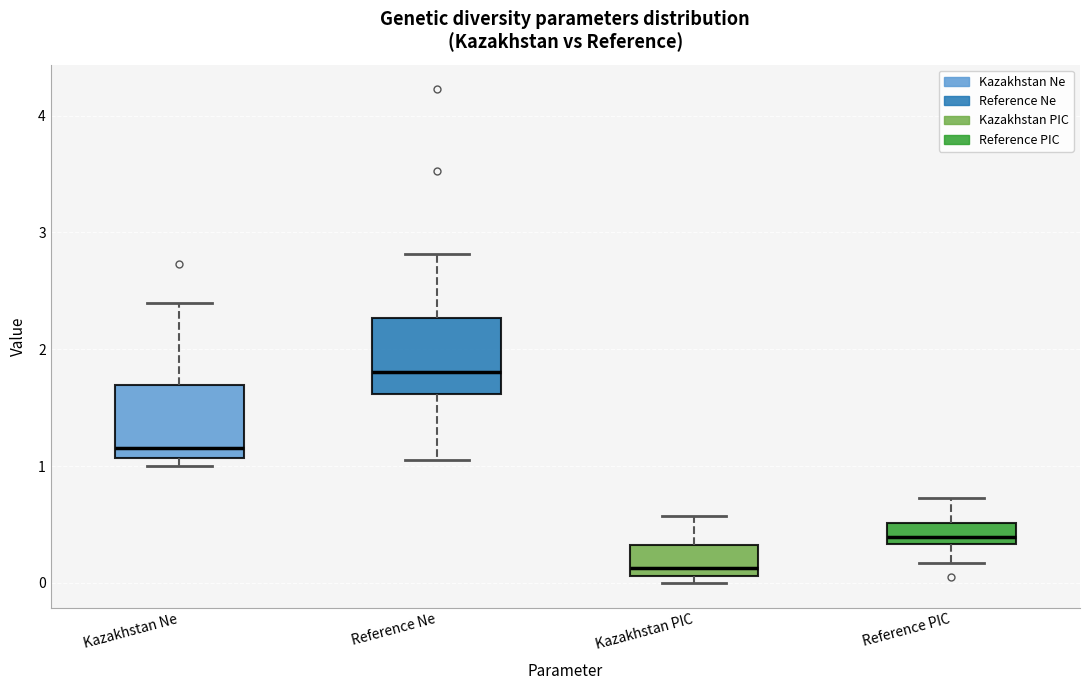

Reading left to right, transcribe this box plot: for each box, give where its median line is, the range the box spans, and where its two whiskers end, as read against the y-axis. The values are not printed on the chart, so give them approximately, as read against the axis.

Kazakhstan Ne: median 1.2, box 1.1 to 1.7, whiskers 1.0 to 2.4
Reference Ne: median 1.8, box 1.6 to 2.3, whiskers 1.1 to 2.8
Kazakhstan PIC: median 0.1 (just above the box's lower edge), box 0.1 to 0.3, whiskers 0.0 to 0.6
Reference PIC: median 0.4, box 0.3 to 0.5, whiskers 0.2 to 0.7